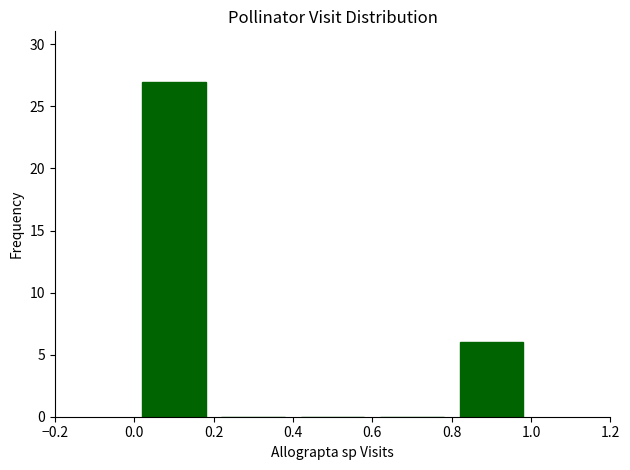

Reading left to right, list every bar in this chart as the range it spans on the x-axis followed by its height. The values are not printed on the chart, so give them approximately, as read against the axis.

0.0 to 0.2: 27
0.2 to 0.4: 0
0.4 to 0.6: 0
0.6 to 0.8: 0
0.8 to 1.0: 6